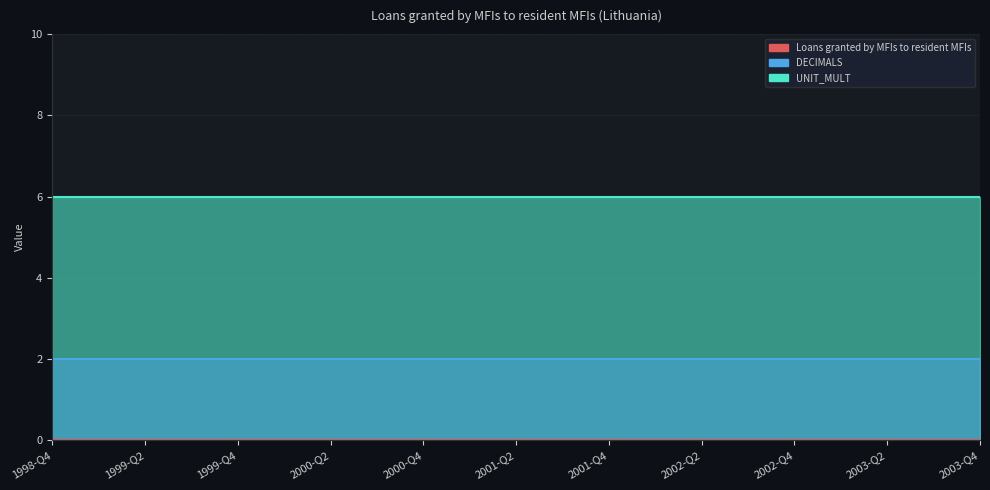

Reading left to right, transcribe all the data shown in this chart.

Loans granted by MFIs to resident MFIs: 0	0	0	0	0	0	0	0	0	0	0	0	0	0	0	0	0	0	0	0	0
DECIMALS: 2	2	2	2	2	2	2	2	2	2	2	2	2	2	2	2	2	2	2	2	2
UNIT_MULT: 6	6	6	6	6	6	6	6	6	6	6	6	6	6	6	6	6	6	6	6	6